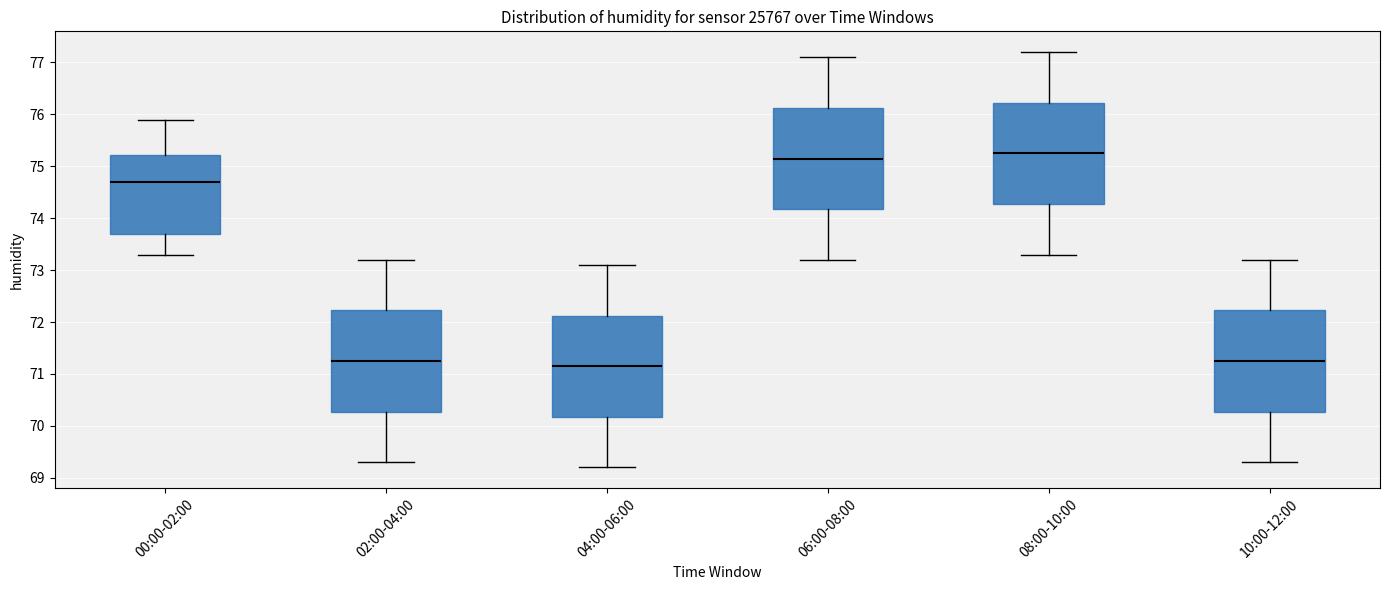

Reading left to right, read every box against the y-axis: the position of its median line, the range the box covers, and the ends of its whiskers. The values are not printed on the chart, so give them approximately, as read against the axis.

00:00-02:00: median 74.7, box 73.7 to 75.2, whiskers 73.3 to 75.9
02:00-04:00: median 71.3, box 70.3 to 72.2, whiskers 69.3 to 73.2
04:00-06:00: median 71.2, box 70.2 to 72.1, whiskers 69.2 to 73.1
06:00-08:00: median 75.2, box 74.2 to 76.1, whiskers 73.2 to 77.1
08:00-10:00: median 75.3, box 74.3 to 76.2, whiskers 73.3 to 77.2
10:00-12:00: median 71.3, box 70.3 to 72.2, whiskers 69.3 to 73.2